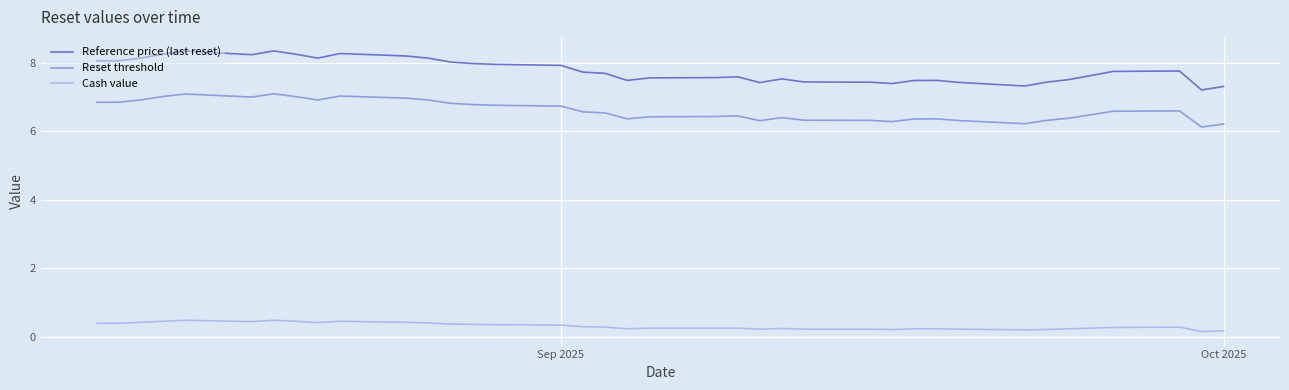

Is this an area chart (filled region under the line)?

No